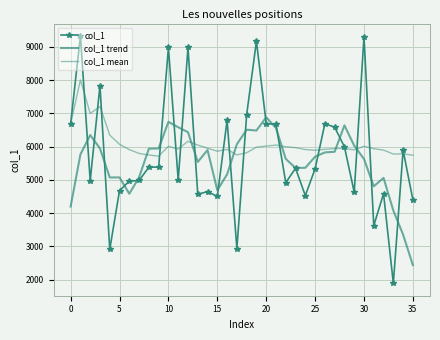

How many interior local peaks does the col_1 series have?

12